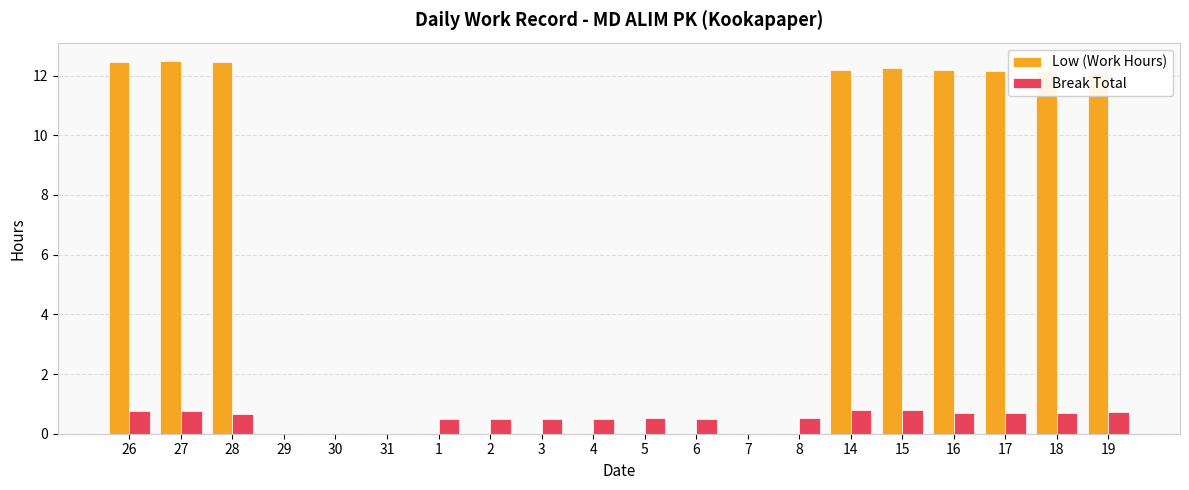

Between 26 and 31, which series saw the biggest shift?

Low (Work Hours)